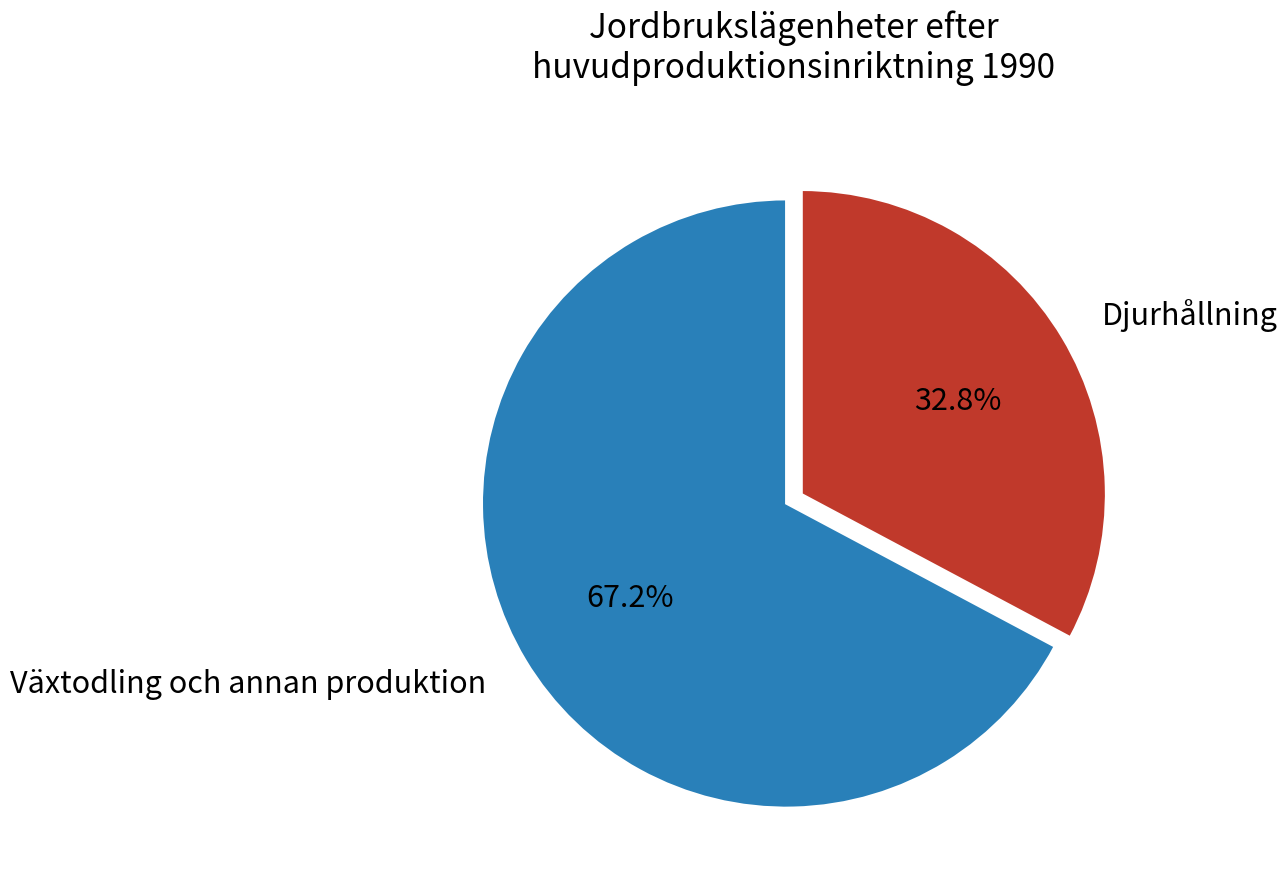

Between Djurhållning and Växtodling och annan produktion, which is larger?

Växtodling och annan produktion